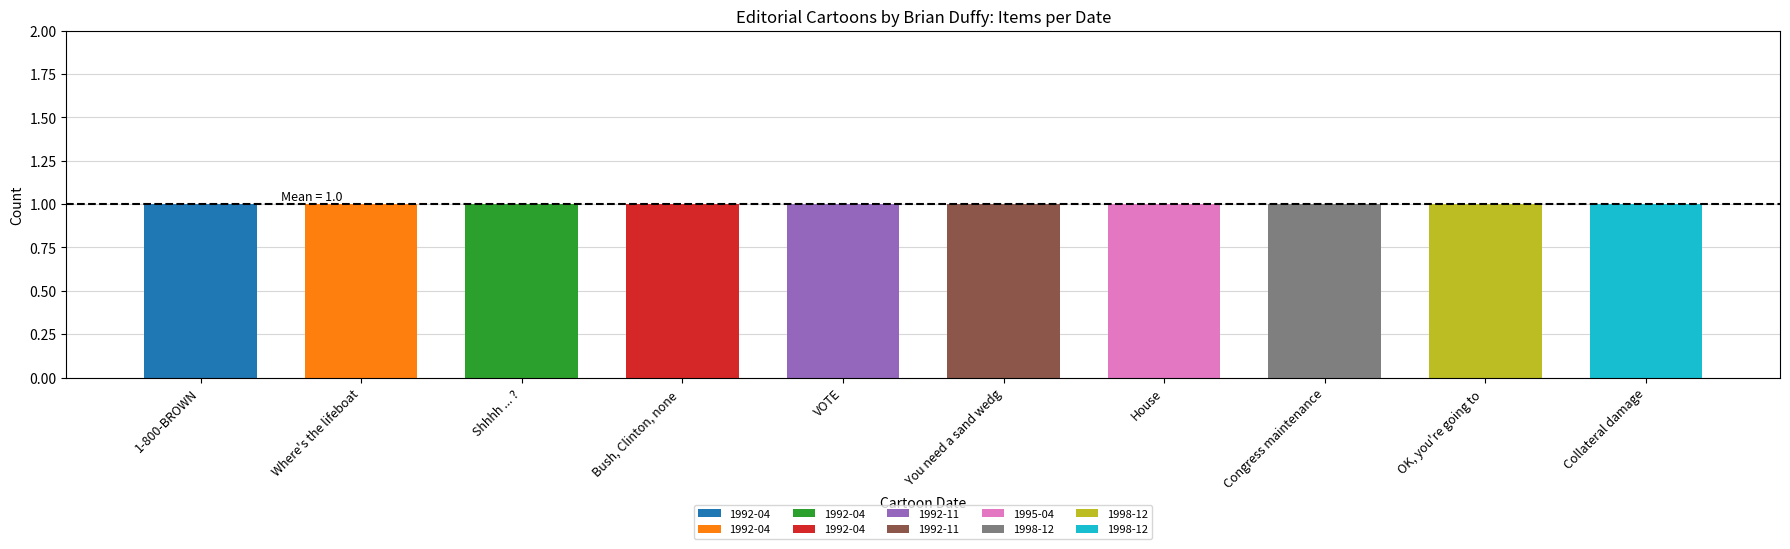

The value of War at Elections is 0. True or false?

False